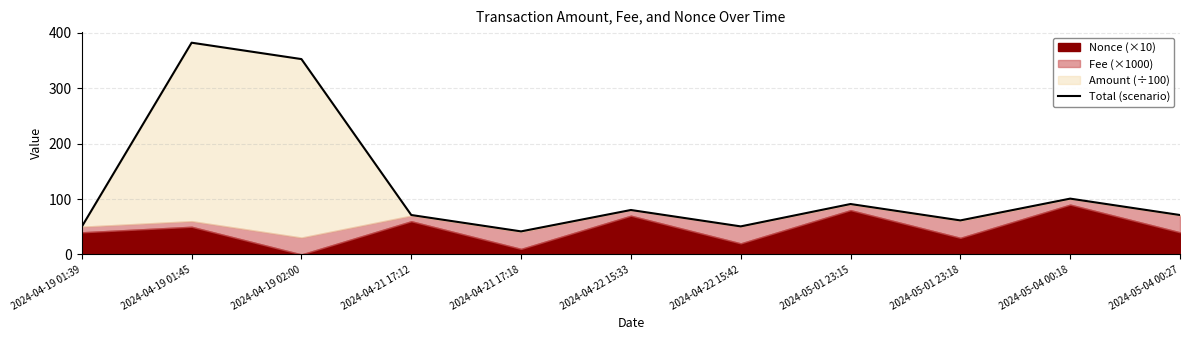

True or false: the data shows 80.3 at 2024-04-22 15:33.

True